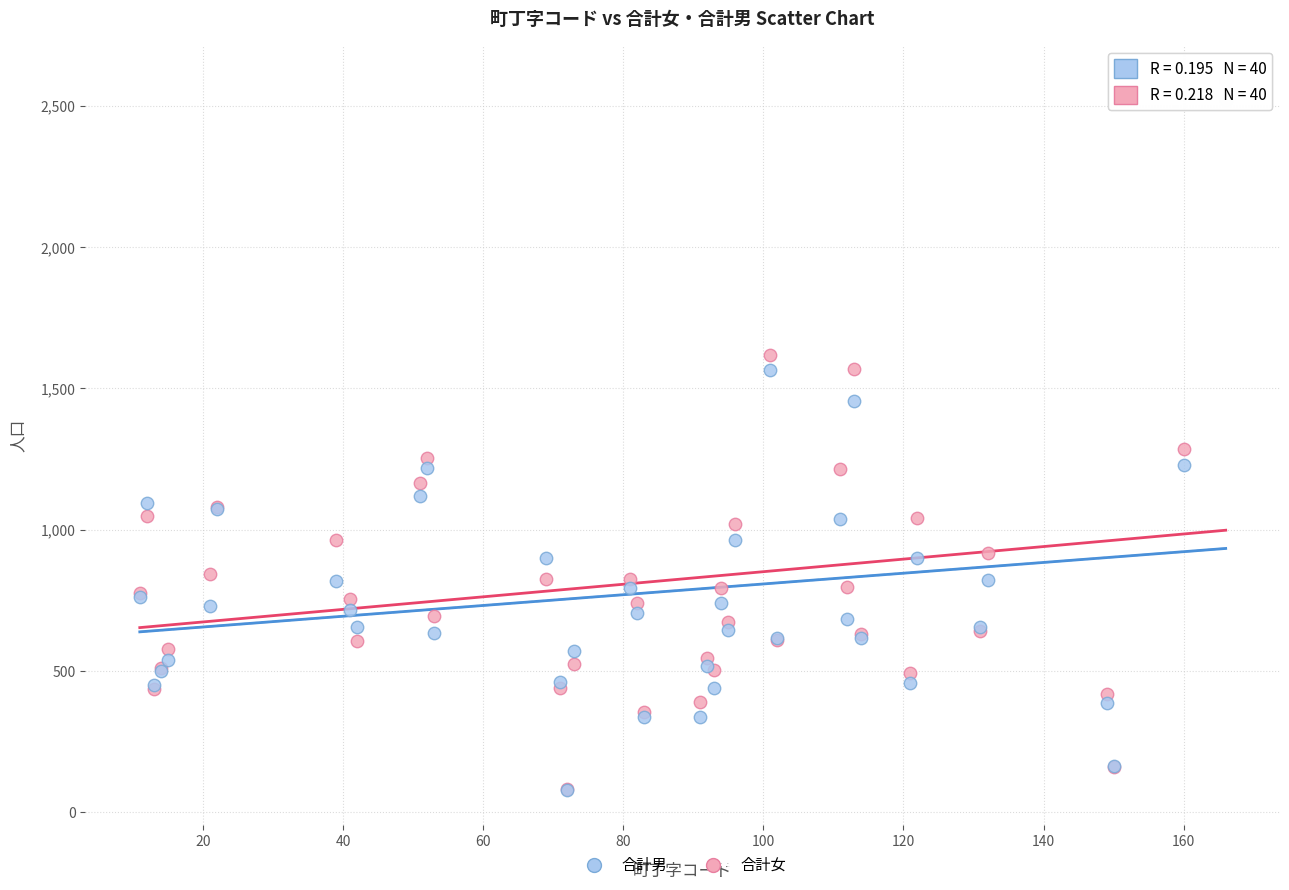

Across all series, what Y value is closest to 1333?

1285